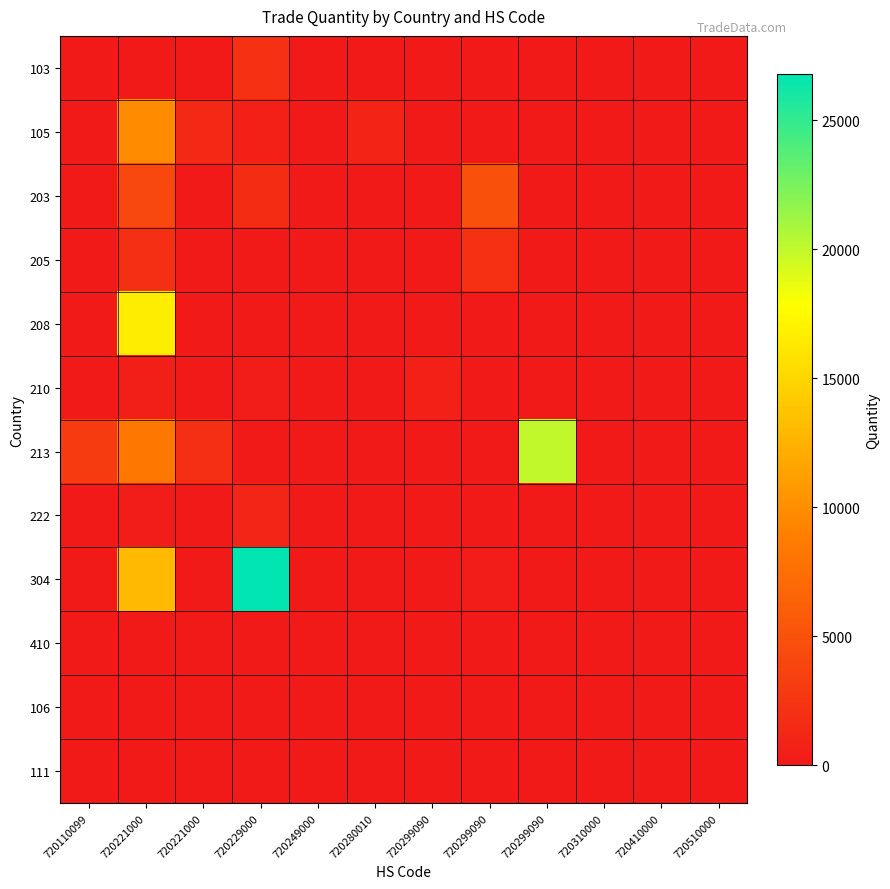

Between 720299090 and 720280010, which is larger?

720299090